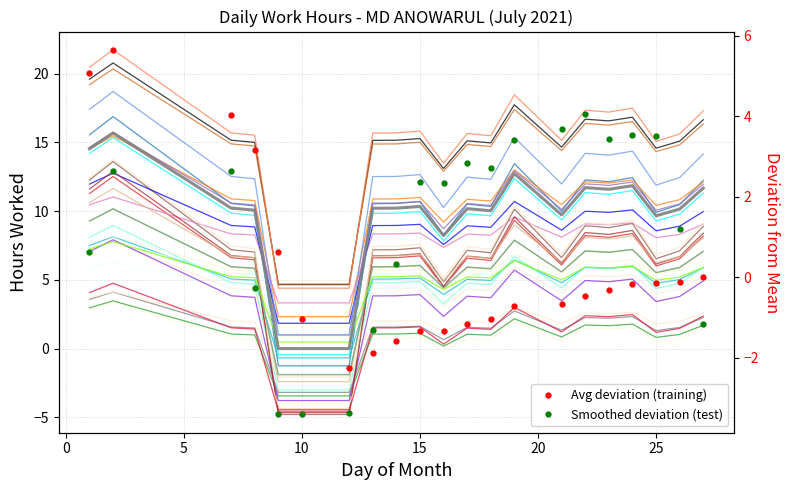

What is the value of the 8th point from the left?

5.9